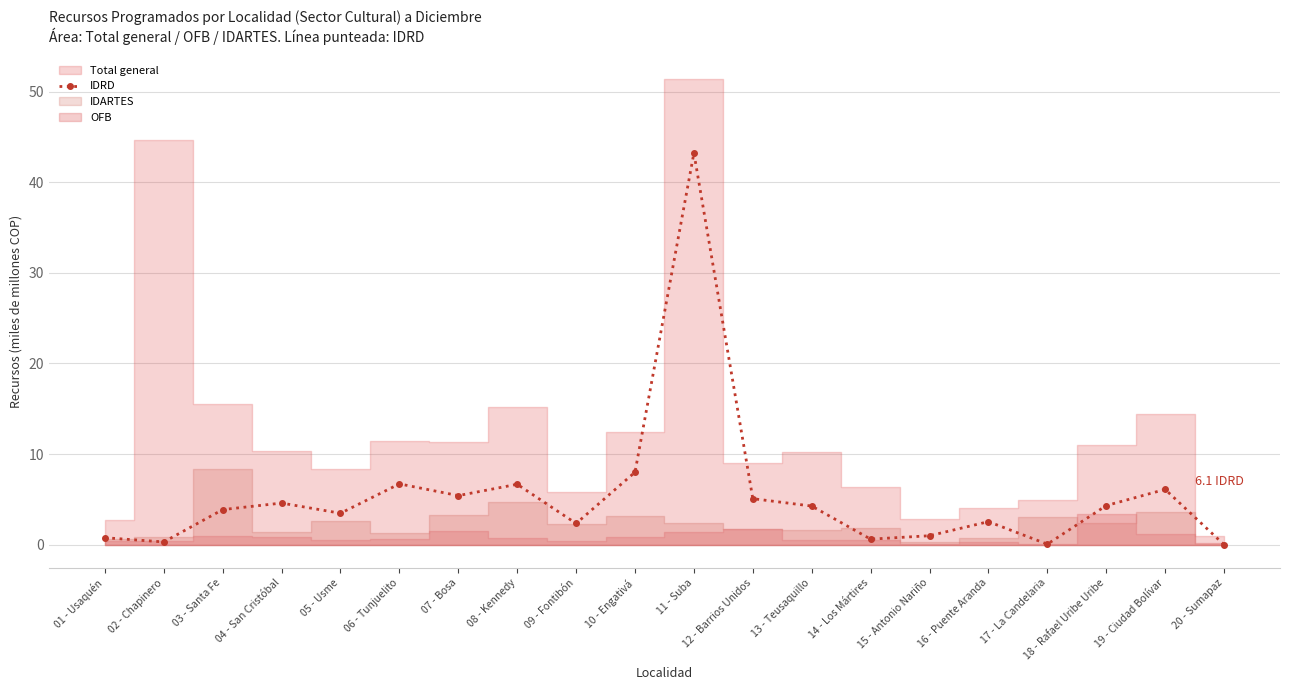

What is the maximum value for IDRD?

43.2